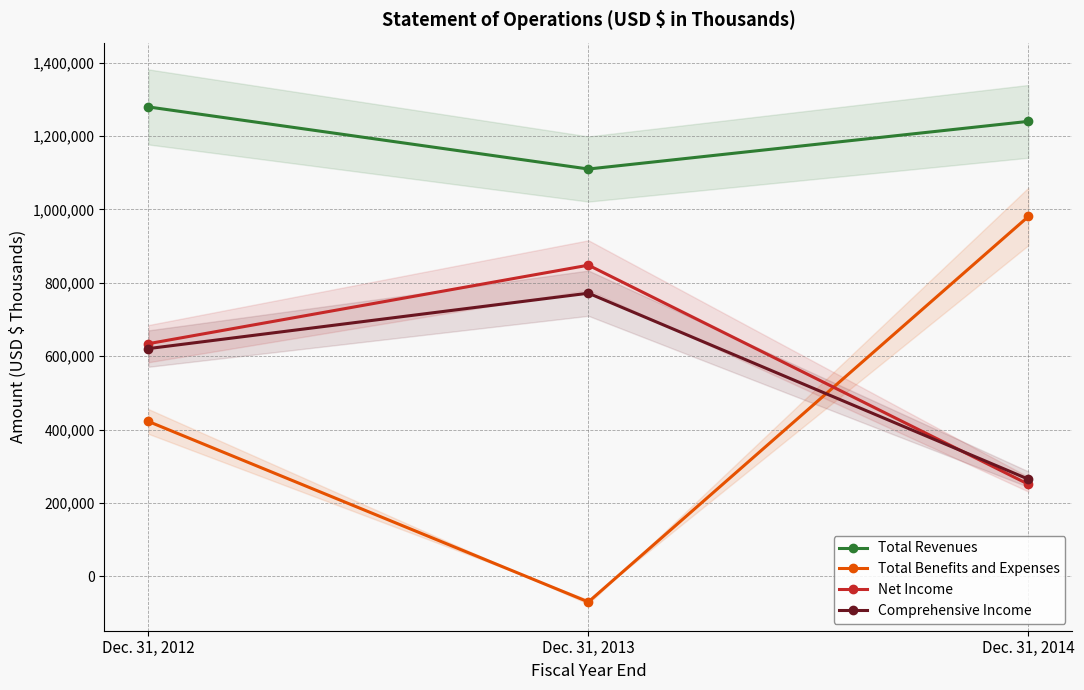

Which has a higher value, Dec. 31, 2012 or Dec. 31, 2013?

Dec. 31, 2012